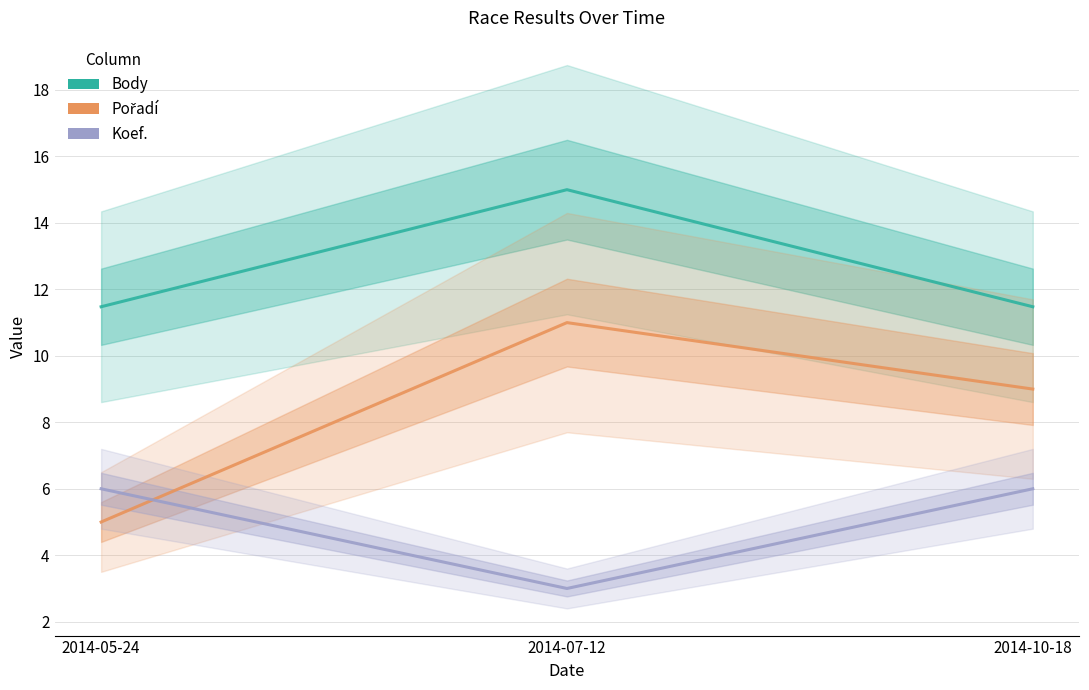

What is the total value across all series at 2014-07-12?

29.0